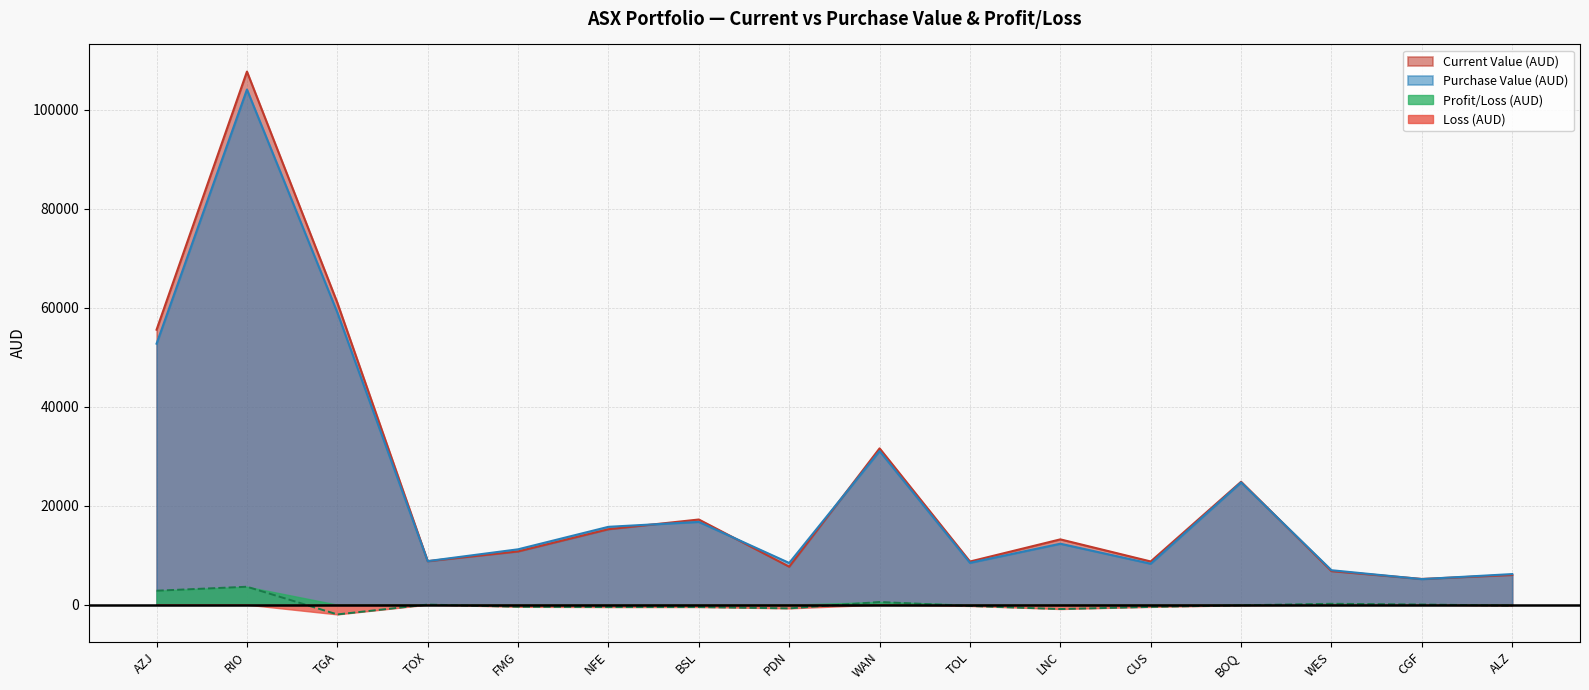

List the labels in order of Purchase Value (AUD) value, largest first.

RIO, TGA, AZJ, WAN, BOQ, BSL, NFE, LNC, FMG, TOX, TOL, PDN, CUS, WES, ALZ, CGF